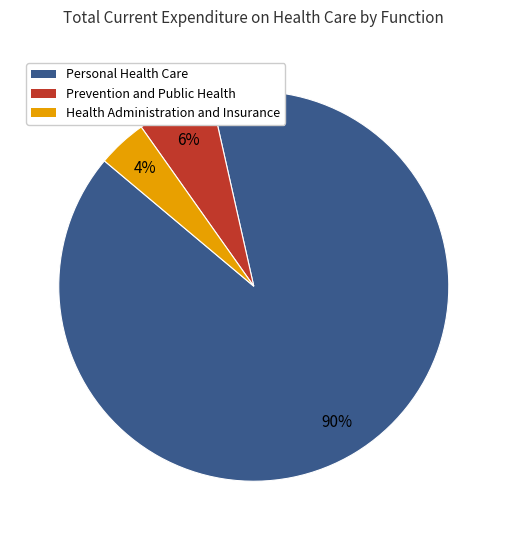

Which category has the biggest portion of the pie?

Personal Health Care